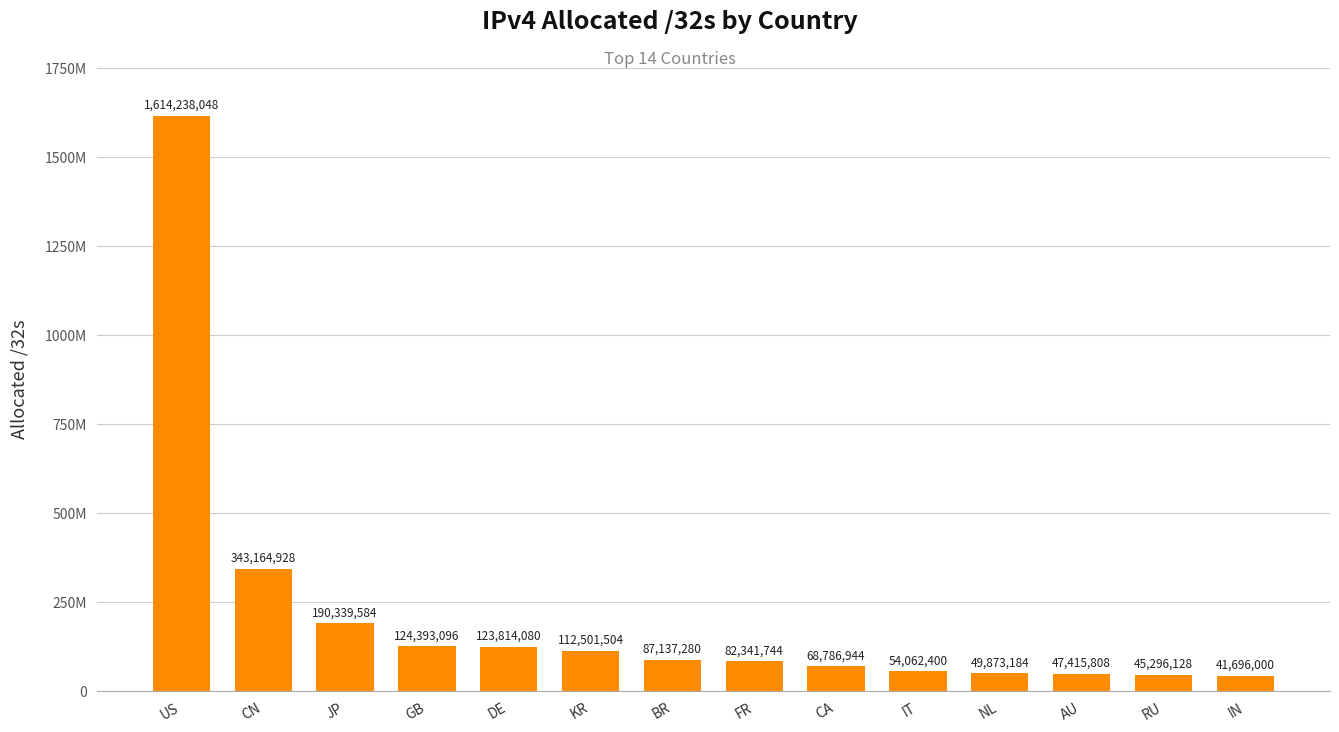

Reading left to right, extract all data points from this chart.

1614238048	343164928	190339584	124393096	123814080	112501504	87137280	82341744	68786944	54062400	49873184	47415808	45296128	41696000